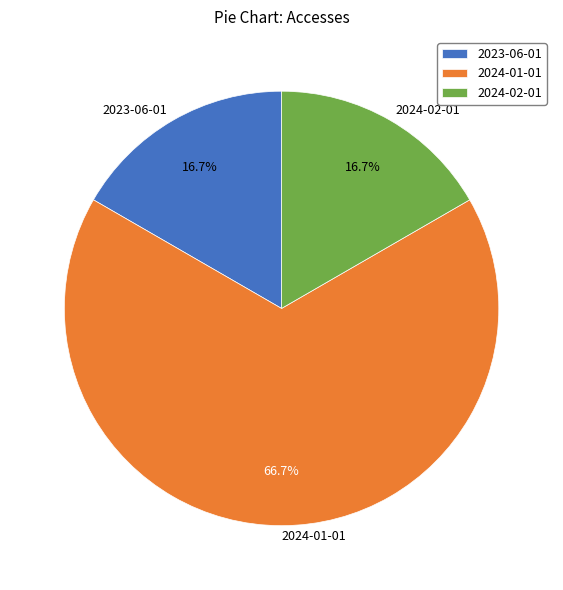

To the nearest percent, what is the combined percentage of 2023-06-01 and 2024-02-01?

33%